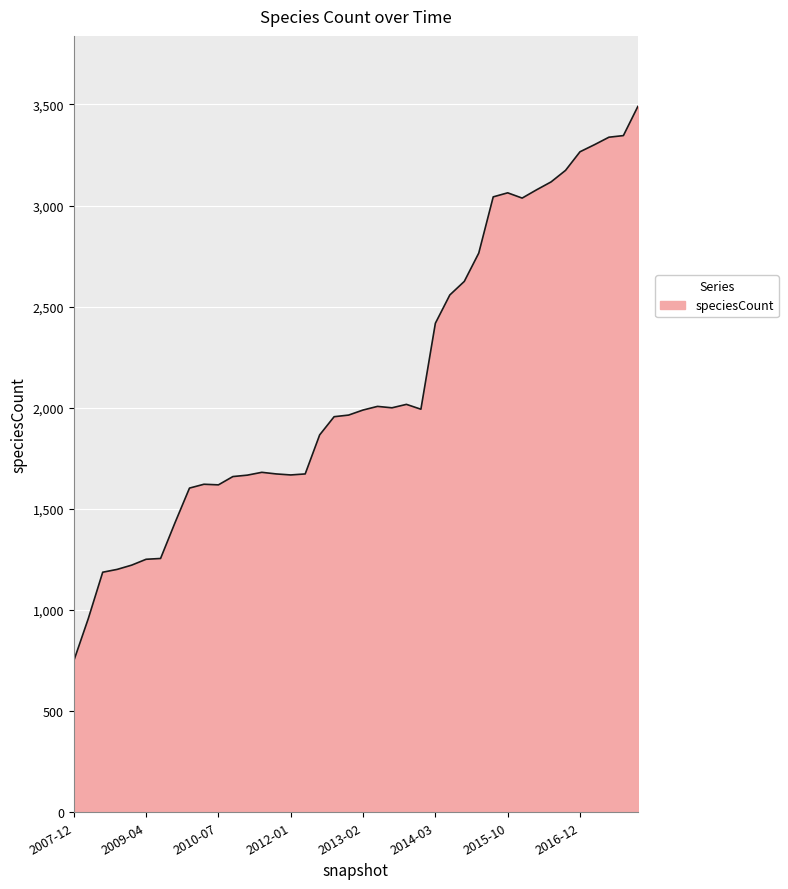

What is the maximum value shown in the chart?

3490